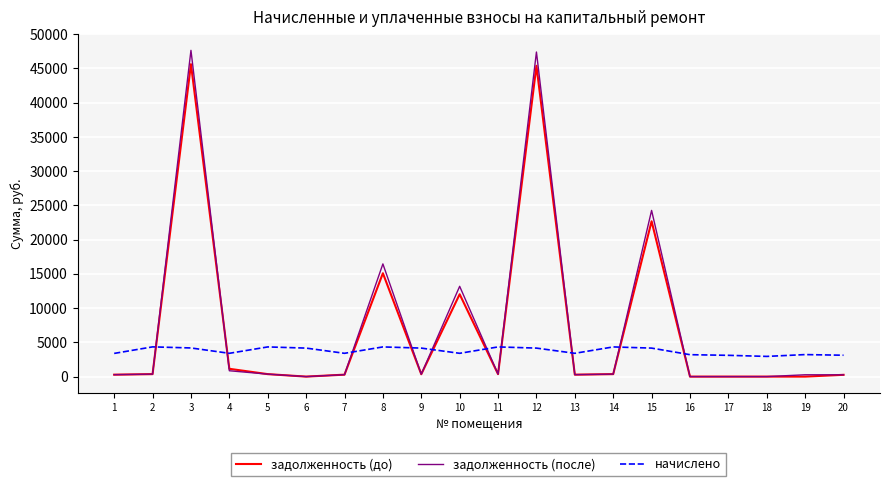

Which series ends up on top after the final intersection of начислено and задолженность (после)?

начислено